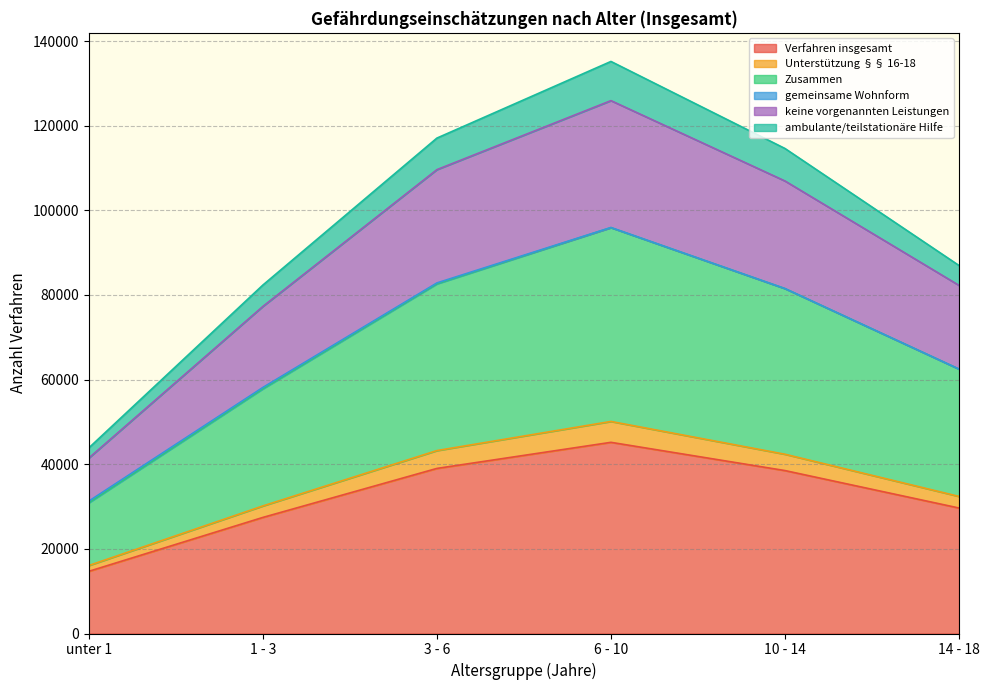

True or false: ambulante/teilstationäre Hilfe and Unterstützung §§ 16-18 intersect in this chart.

False